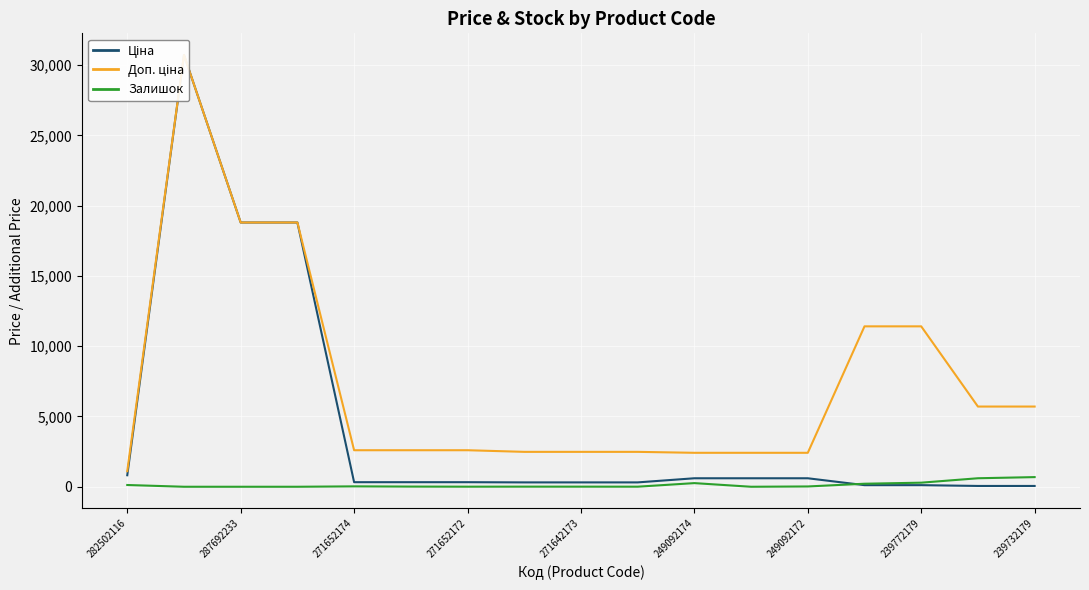

What is the maximum value for Залишок?

686